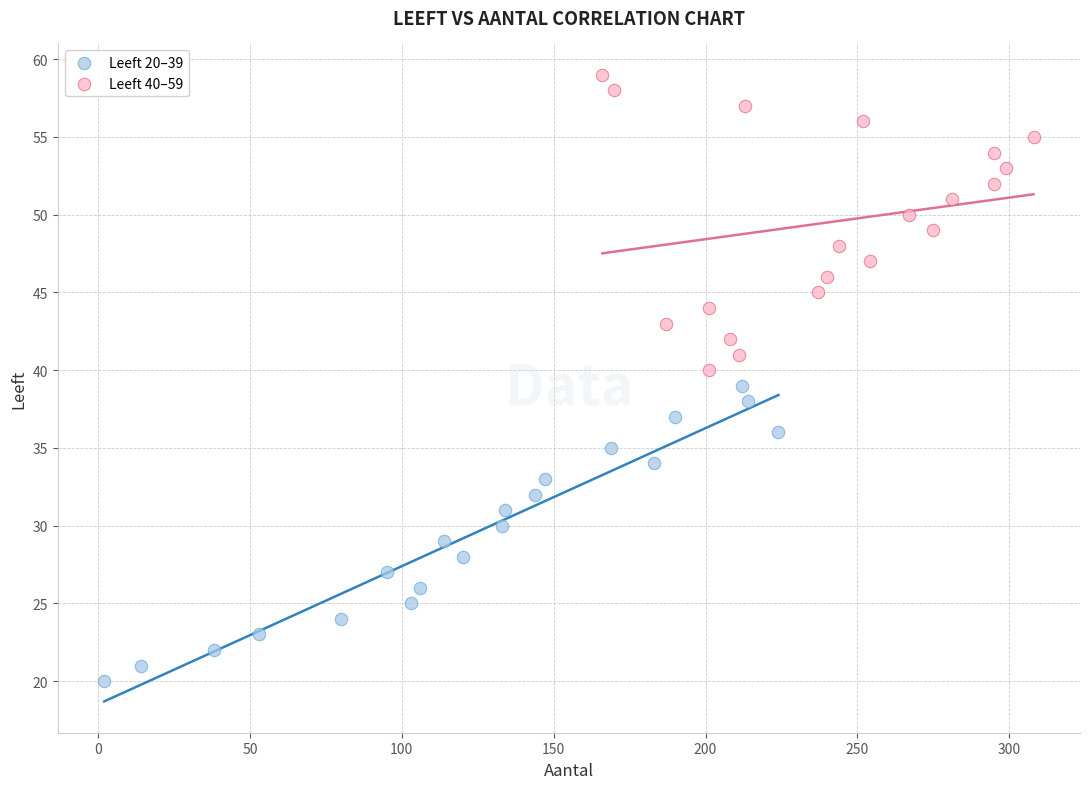

Which series contains the lowest Y value?

Leeft 20–39